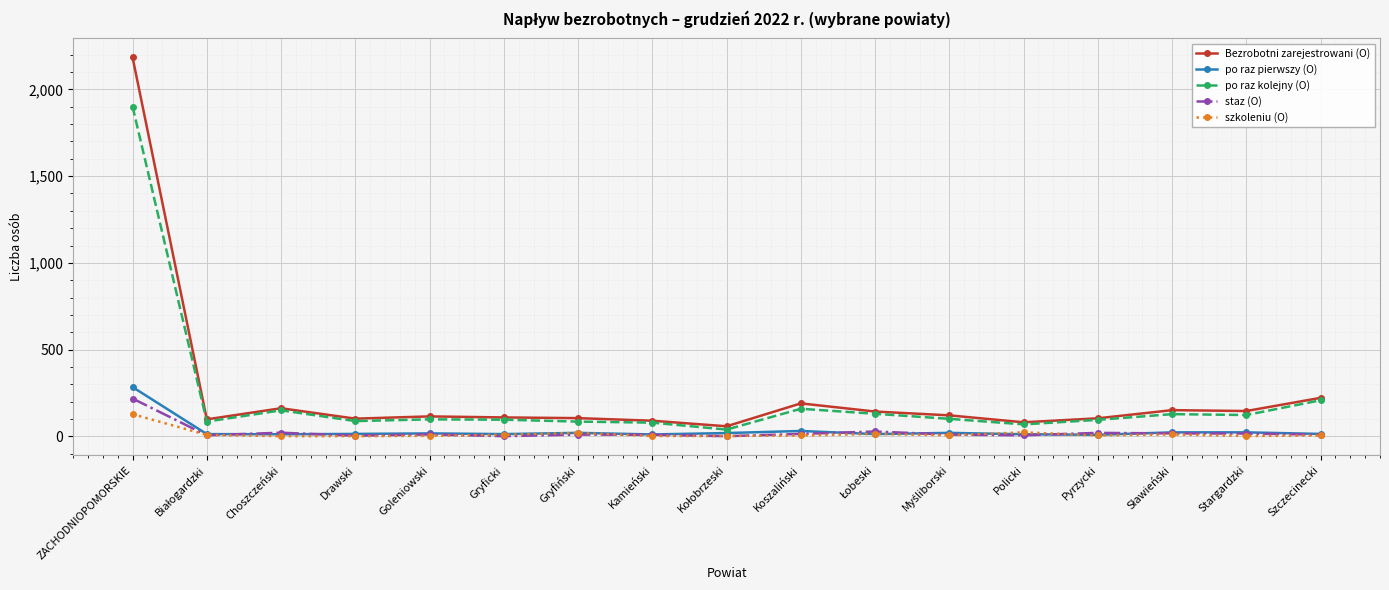

The szkoleniu (O) series shows 2 at Stargardzki. True or false?

True